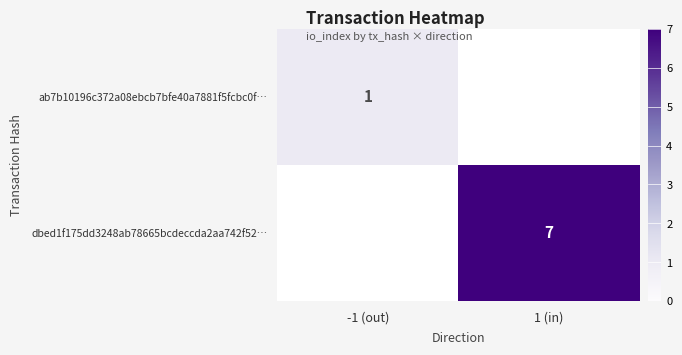

At how many categories does at least one series exceed 6?

1